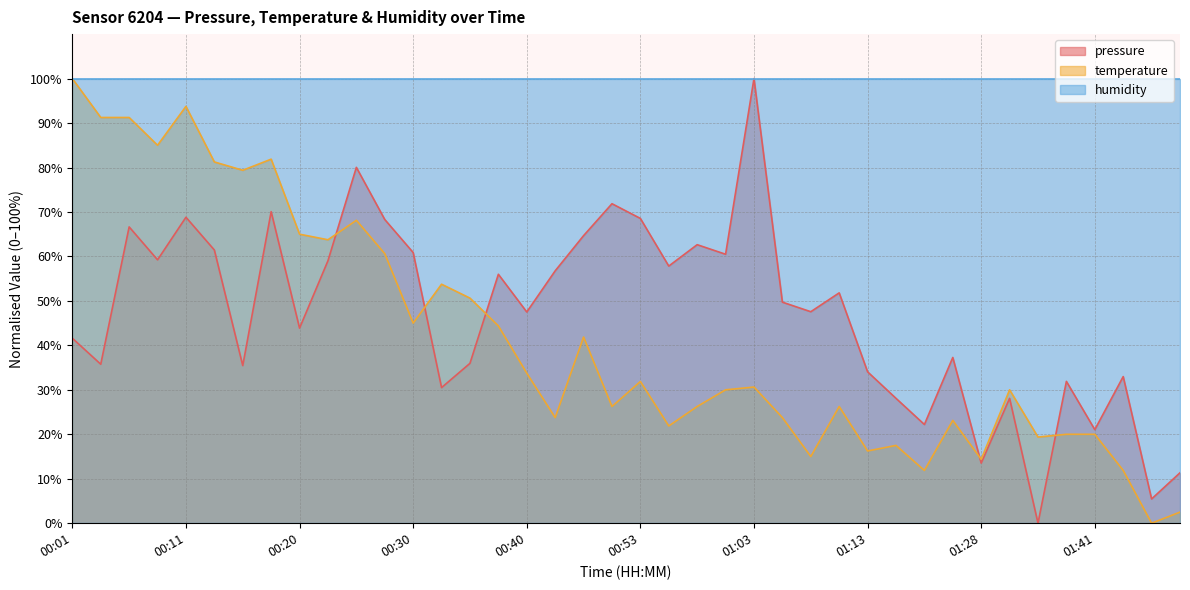

What is the difference between the temperature values at 00:20 and 00:50?

38.7